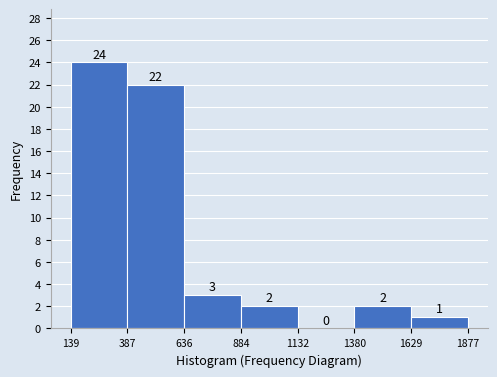

Which range on the x-axis has the tallest bar?

139 to 387